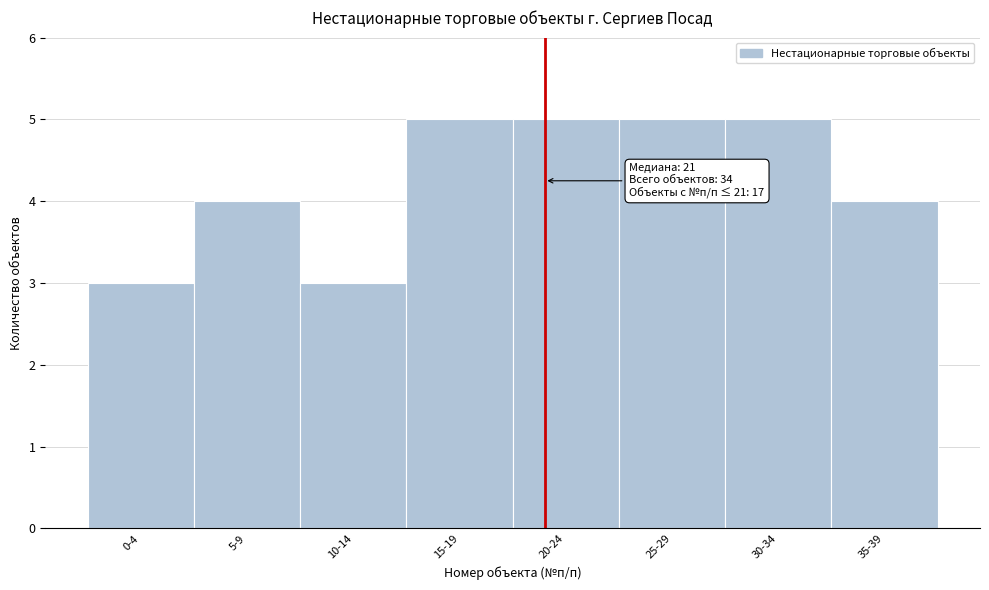

Reading left to right, extract all data points from this chart.

3	4	3	5	5	5	5	4